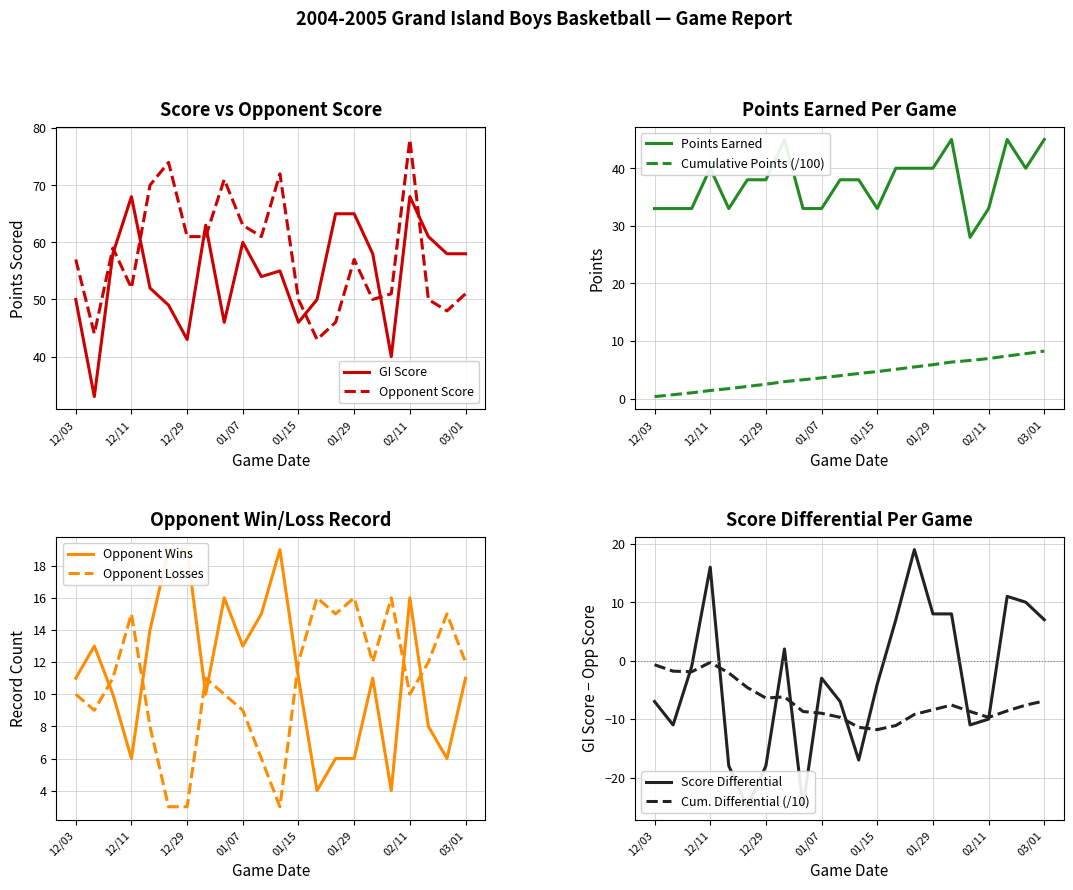

Is it true that Cumulative Points (/100) equals 3.6 at 01/07?

True